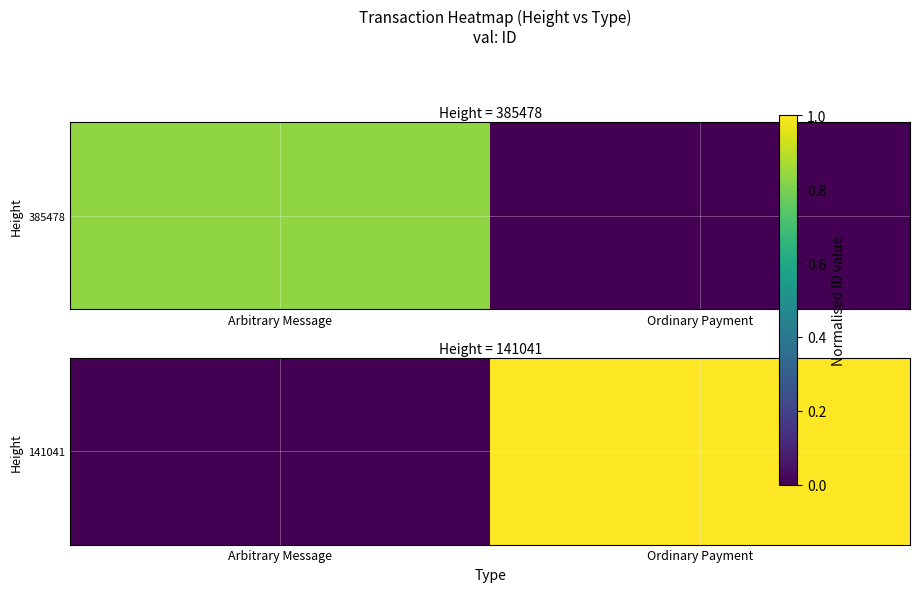

How many categories are shown in the chart?

2